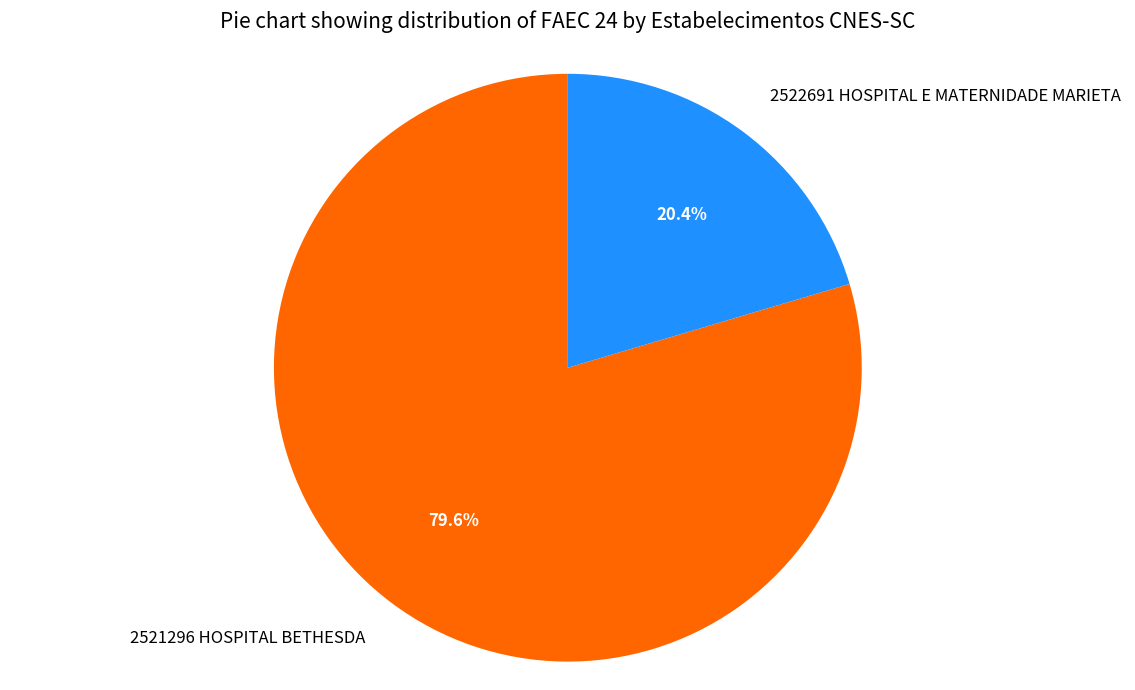

Do 2522691 HOSPITAL E MATERNIDADE MARIETA and 2521296 HOSPITAL BETHESDA together represent more than half of the pie?

Yes